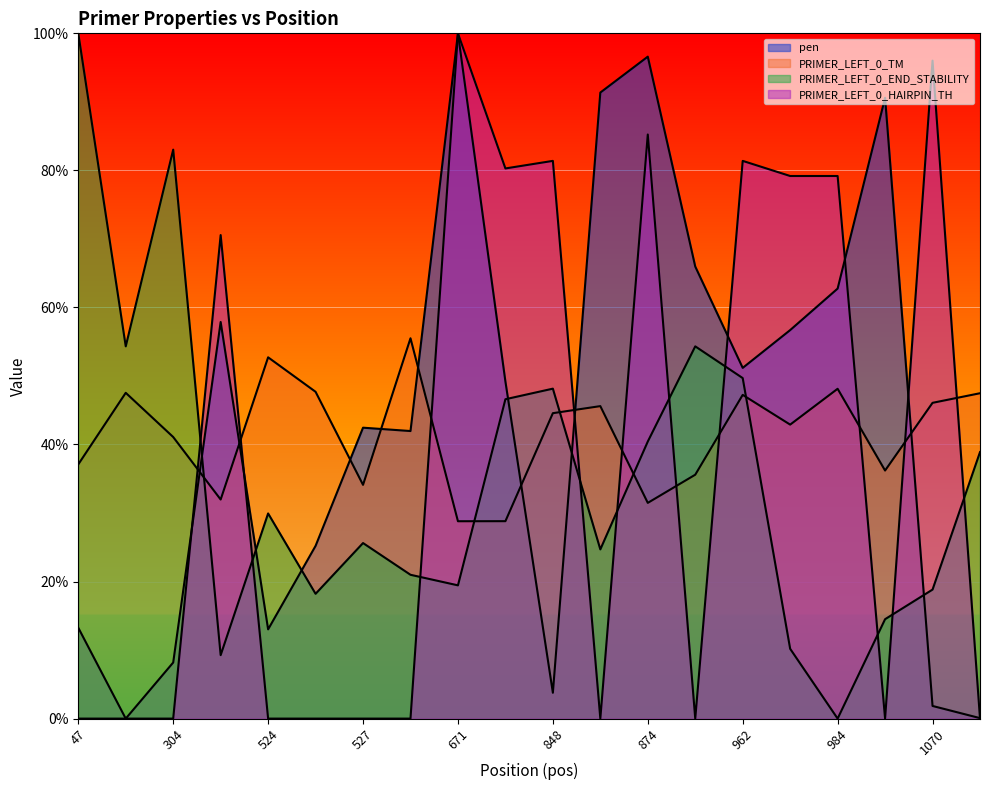

How many data points does each series have?

20